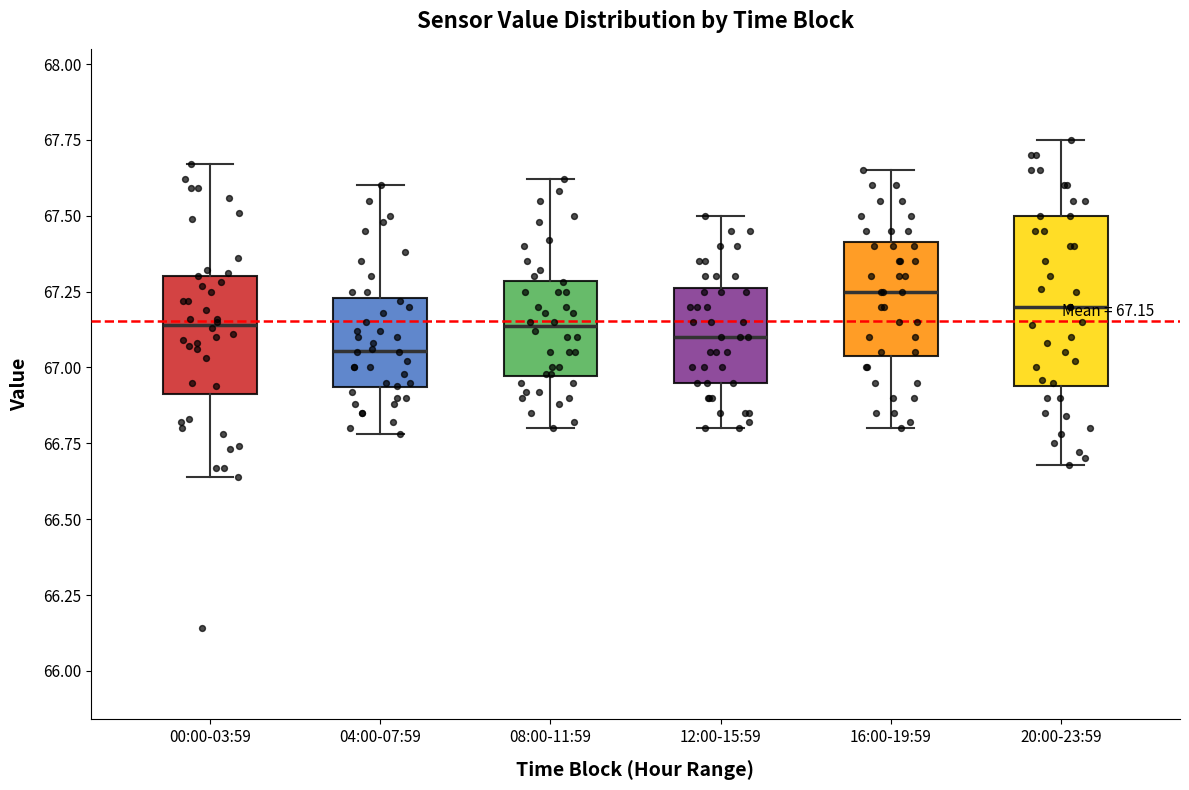

Which box is the tallest, from its lower edge to its upper edge?

20:00-23:59